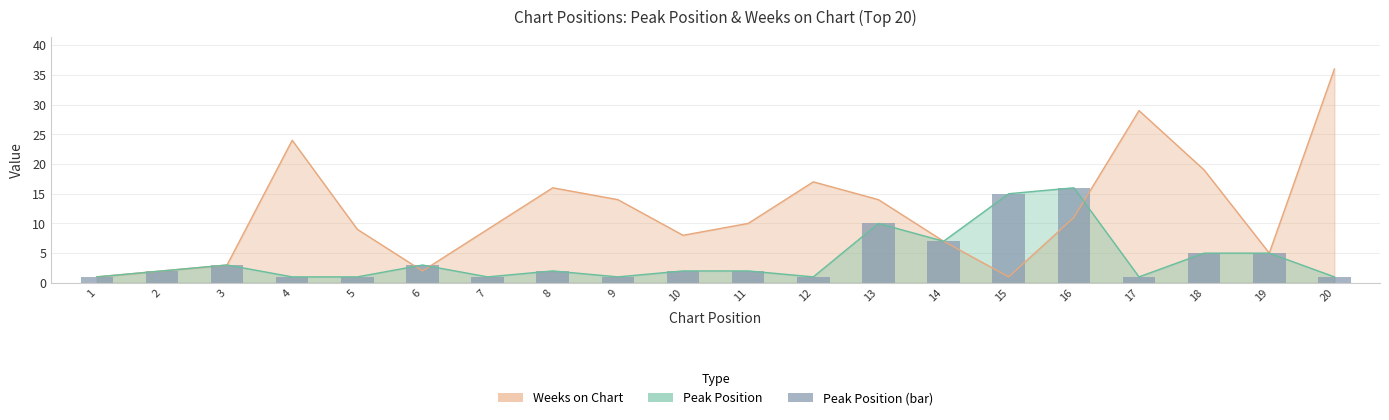

How many bars are there in total?

20